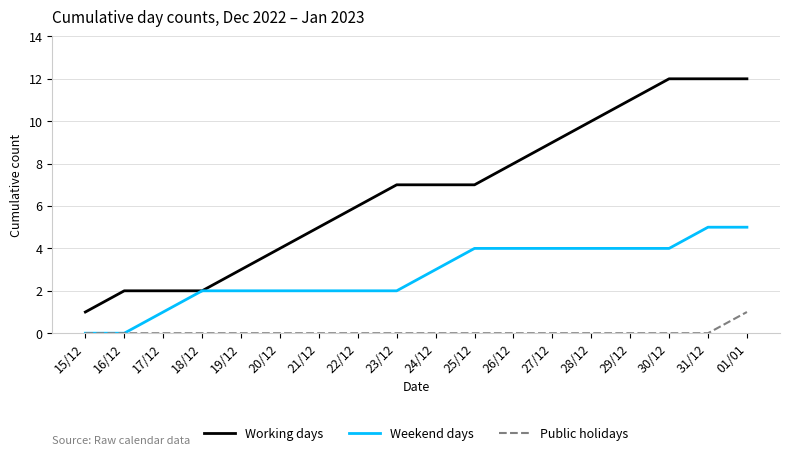

Is it true that Public holidays equals -1 at 15/12?

False